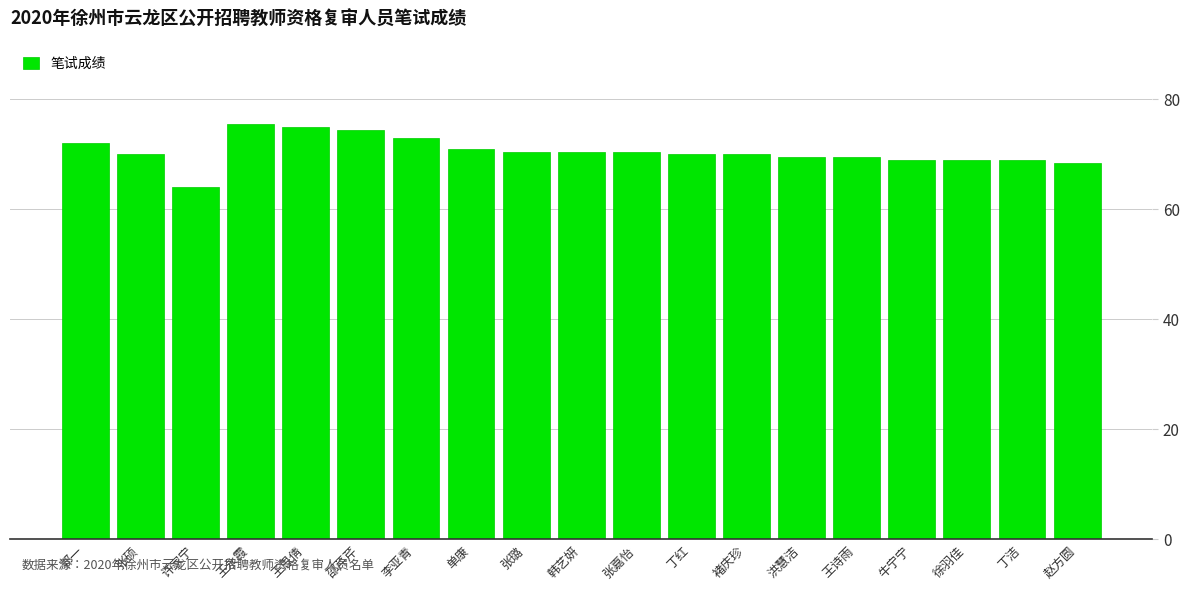

How many series are shown in this chart?

1